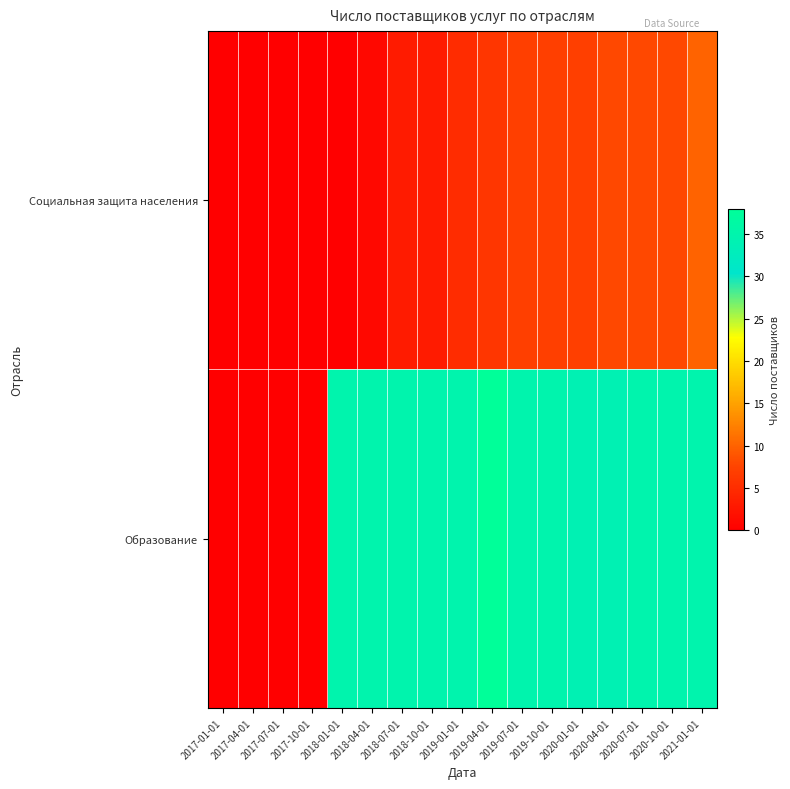

Rank the series by their average value, from lowest to highest.

Социальная защита населения, Образование